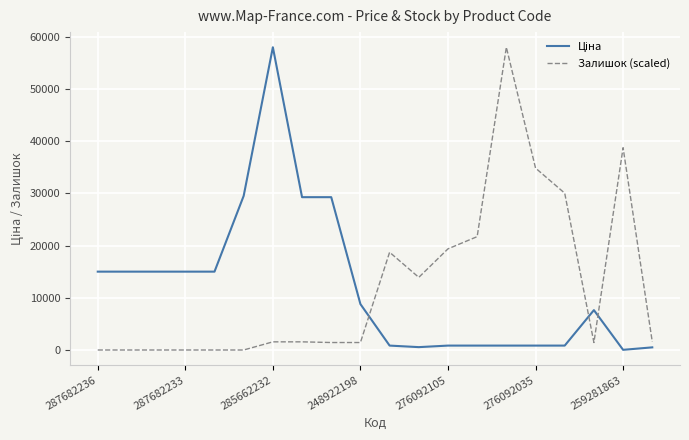

What is the difference between the maximum and minimum values in the Залишок (scaled) series?

58037.0